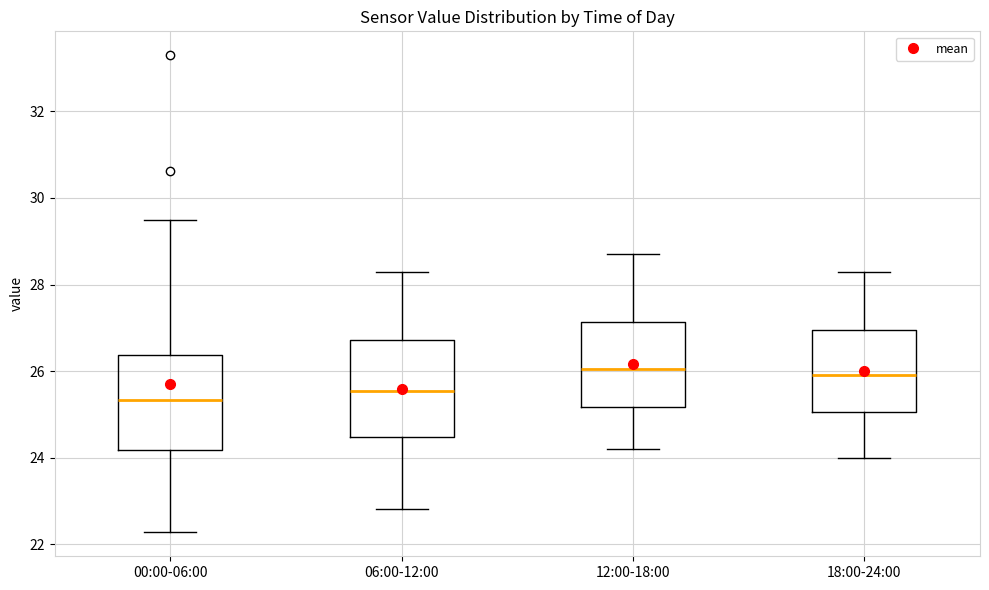

Reading left to right, read every box against the y-axis: the position of its median line, the range the box covers, and the ends of its whiskers. The values are not printed on the chart, so give them approximately, as read against the axis.

00:00-06:00: median 25.4, box 24.2 to 26.4, whiskers 22.2 to 29.6
06:00-12:00: median 25.6, box 24.4 to 26.8, whiskers 22.8 to 28.4
12:00-18:00: median 26.0, box 25.2 to 27.2, whiskers 24.2 to 28.8
18:00-24:00: median 26.0, box 25.0 to 27.0, whiskers 24.0 to 28.4